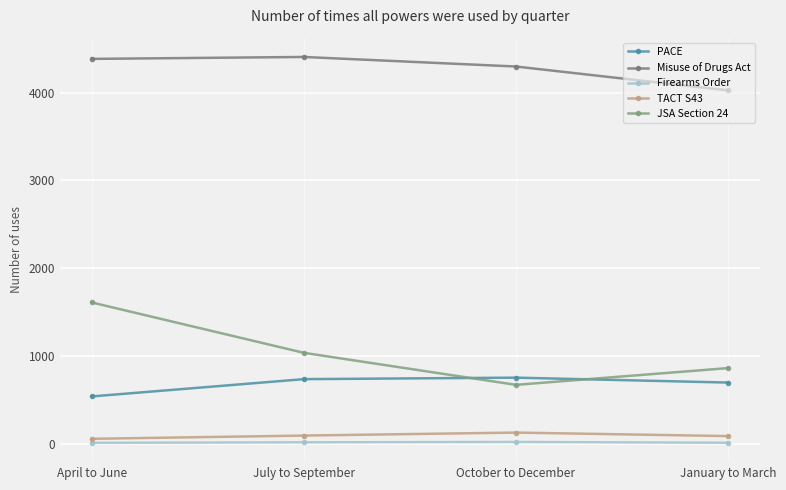

What are all the series names shown in the legend?

PACE, Misuse of Drugs Act, Firearms Order, TACT S43, JSA Section 24